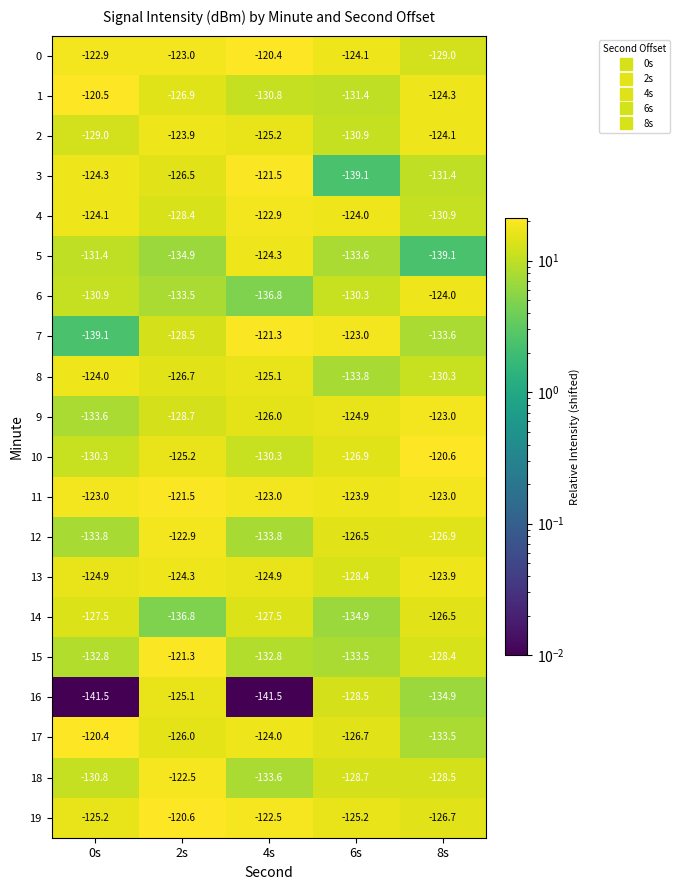

Which series has the largest total across all categories?

11